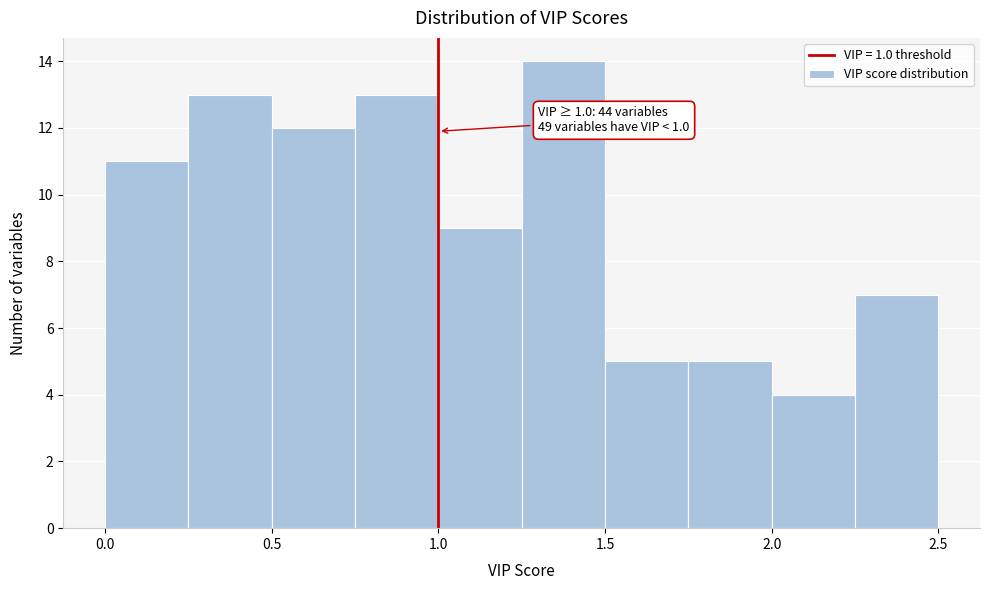

Which range on the x-axis has the tallest bar?

1.25 to 1.50